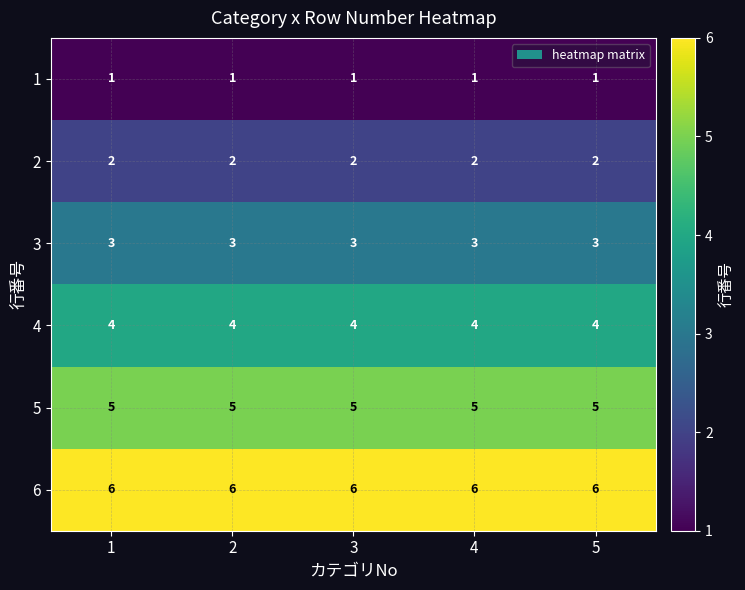

The value of 3 at 2 is 1. True or false?

False